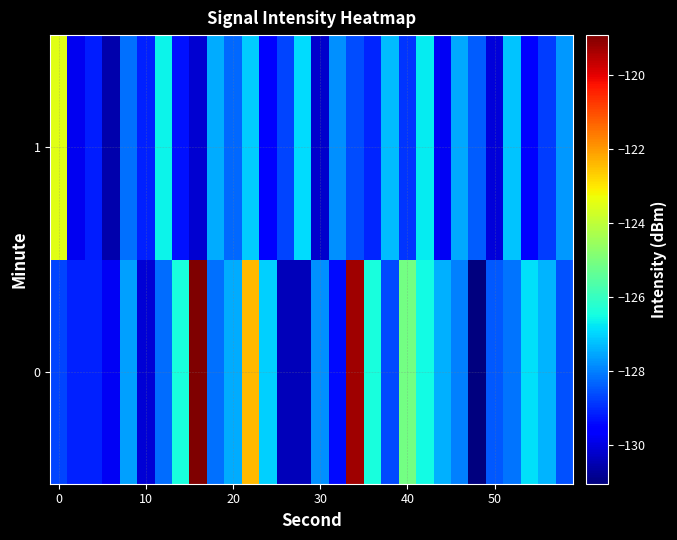

Reading left to right, list all the values displayed in this chart.

0: -128.7	-129.1	-129.1	-129.8	-127.6	-130.1	-128.2	-126.4	-118.9	-128.2	-127.5	-122.4	-127.1	-130.4	-130.4	-127.8	-129.4	-119.3	-126.4	-128.7	-125.1	-126.5	-127.4	-128.0	-131.0	-128.5	-128.1	-126.9	-127.4	-128.6
1: -123.5	-129.8	-129.2	-130.6	-128.2	-129.1	-126.6	-129.3	-130.2	-127.5	-128.3	-127.1	-129.5	-128.7	-126.9	-130.2	-127.8	-128.6	-129.1	-127.3	-128.9	-126.7	-129.8	-127.5	-128.4	-130.1	-127.2	-129.6	-128.8	-127.7